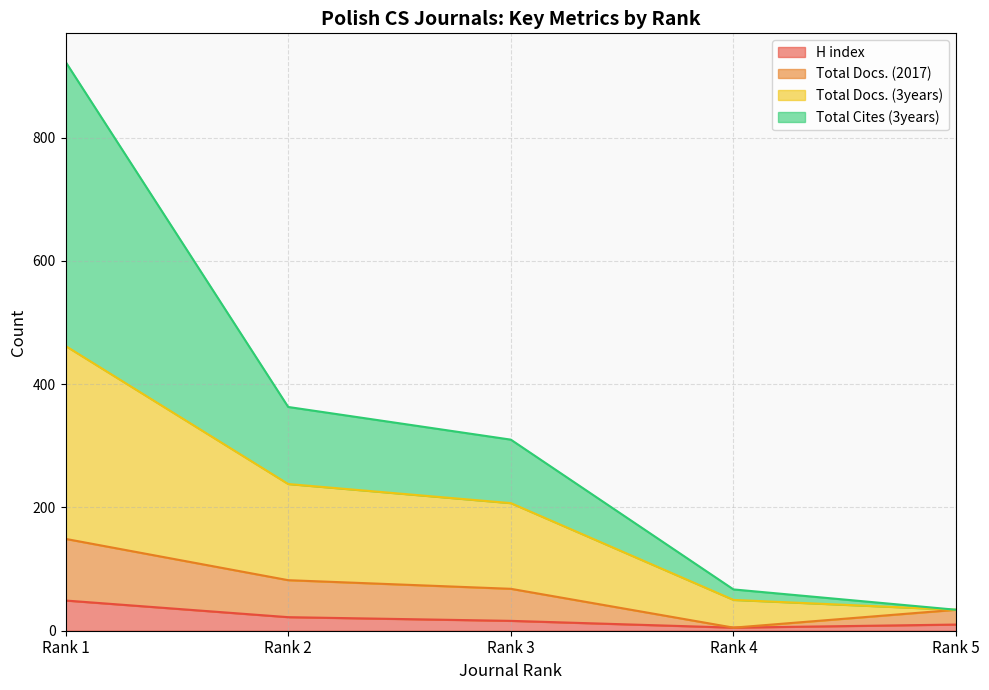

True or false: Total Docs. (2017) and Total Cites (3years) intersect in this chart.

False